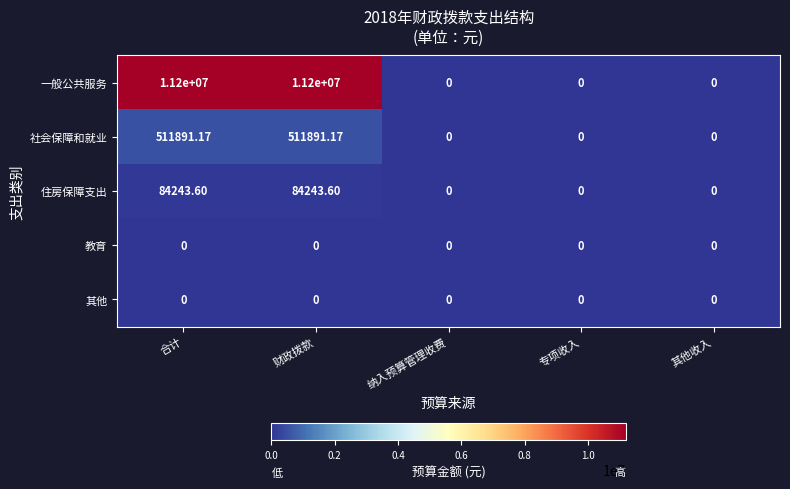

Between 合计 and 其他收入, which series saw the biggest shift?

一般公共服务